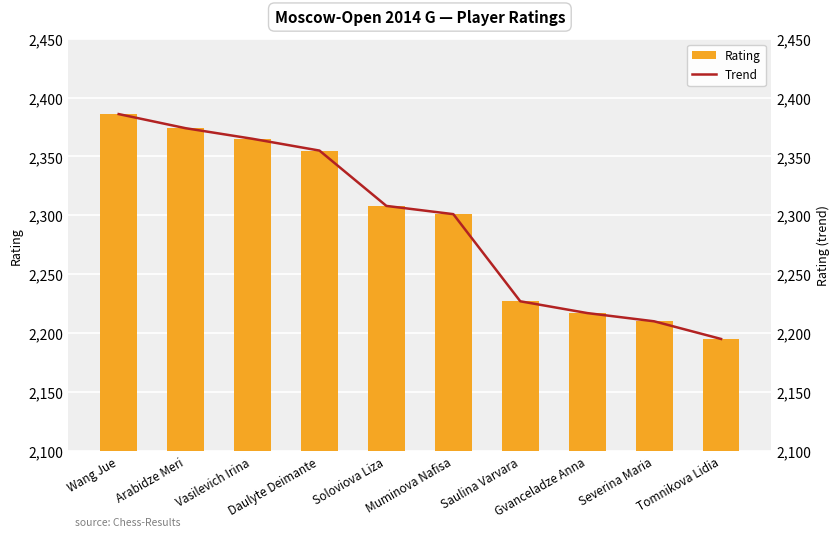

What is the average value of the Trend series?

2294